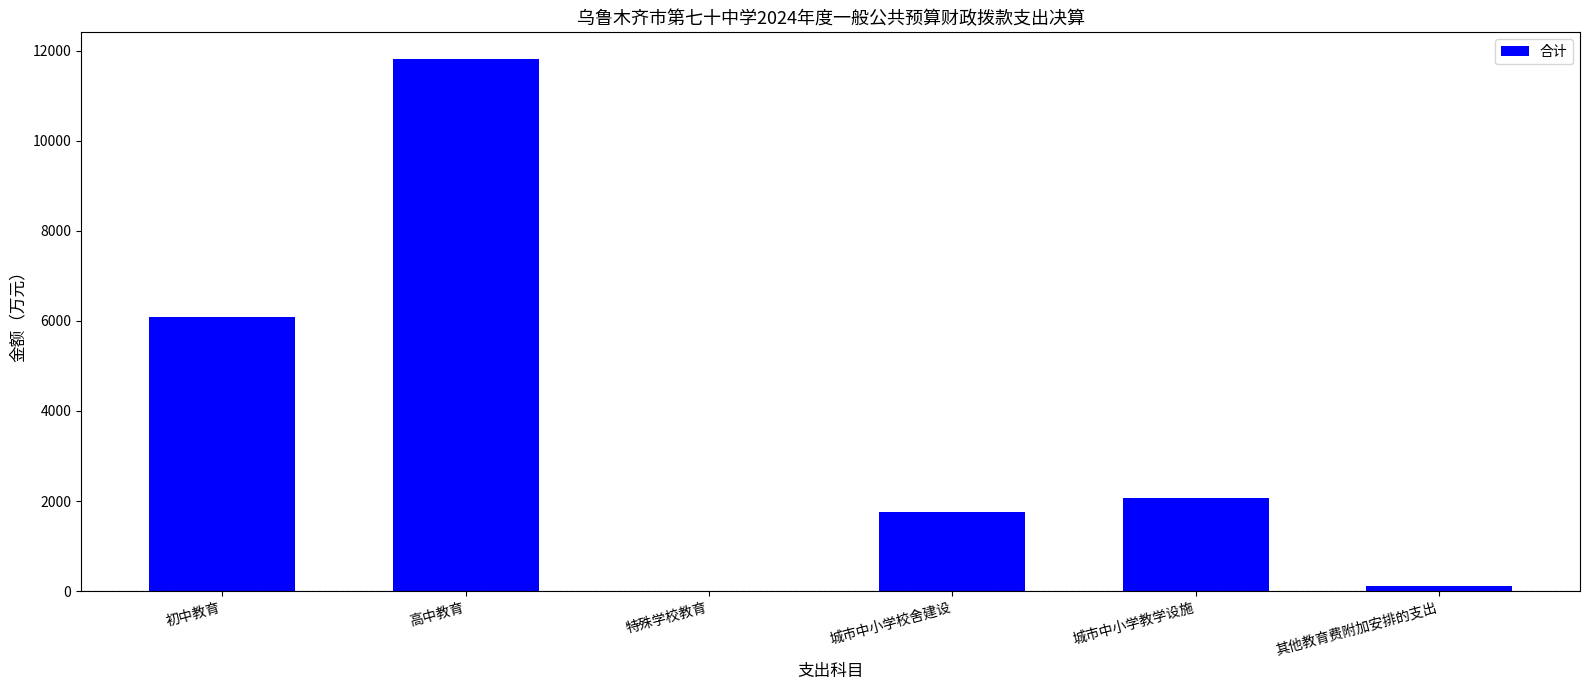

At which category does the chart reach its peak across all series?

高中教育